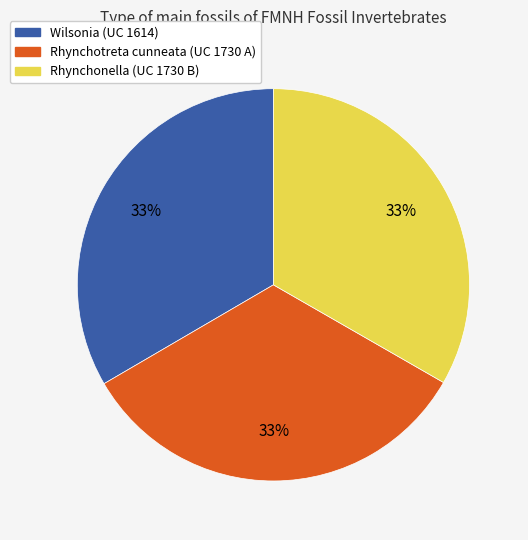

Combined, do Wilsonia (UC 1614) and Rhynchonella (UC 1730 B) account for over 50%?

Yes